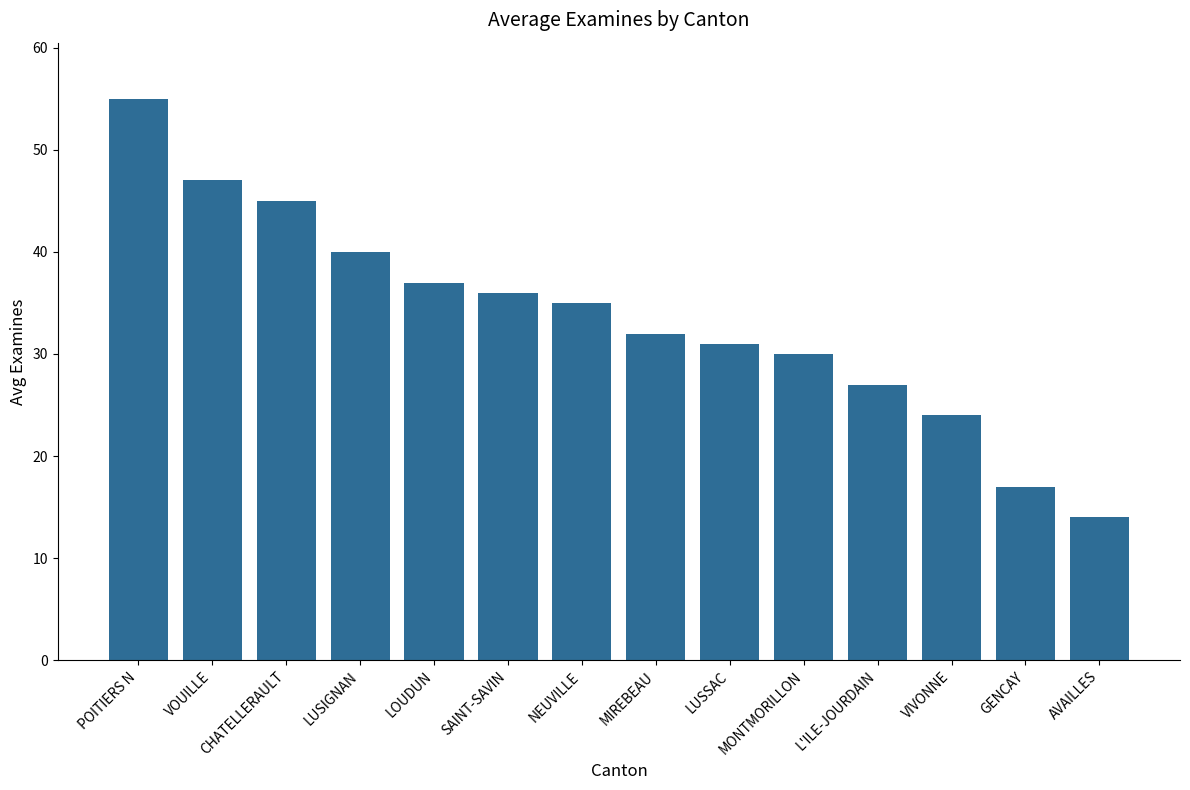

List the labels in order of value, smallest first.

AVAILLES, GENCAY, VIVONNE, L'ILE-JOURDAIN, MONTMORILLON, LUSSAC, MIREBEAU, NEUVILLE, SAINT-SAVIN, LOUDUN, LUSIGNAN, CHATELLERAULT, VOUILLE, POITIERS N